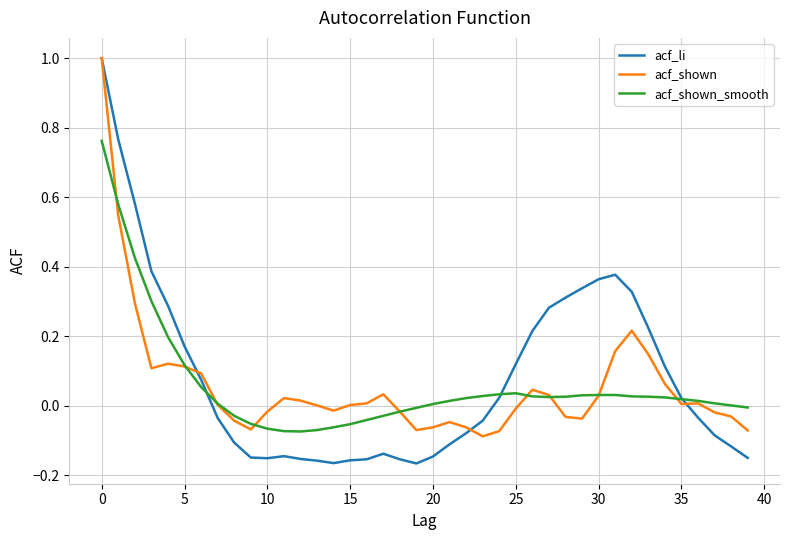

Which series has the widest spread of values?

acf_li